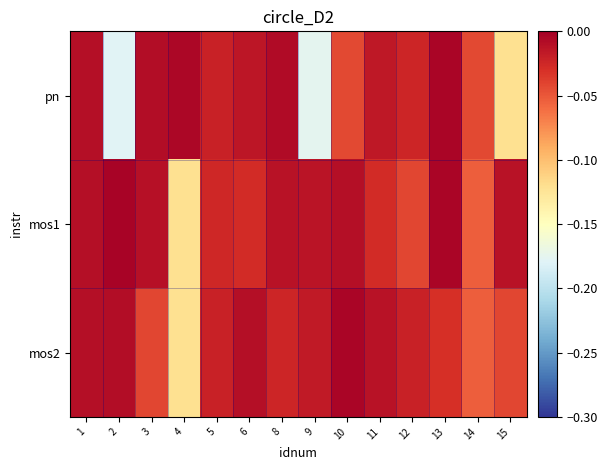

What is the smallest value displayed?

-0.2